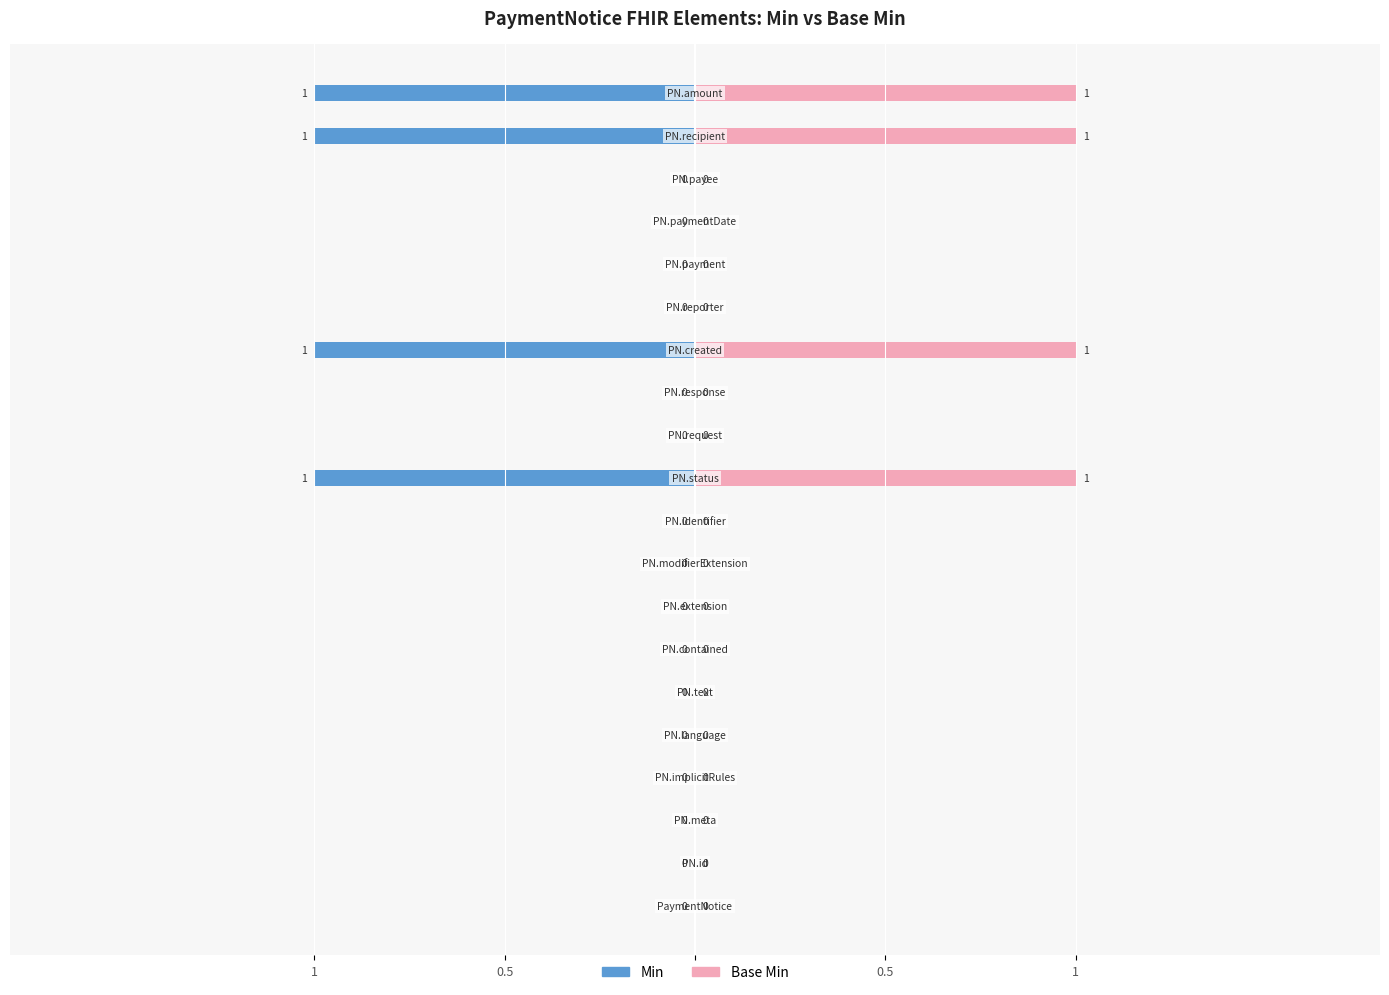

Is it true that Base Min equals 0 at 9?

True